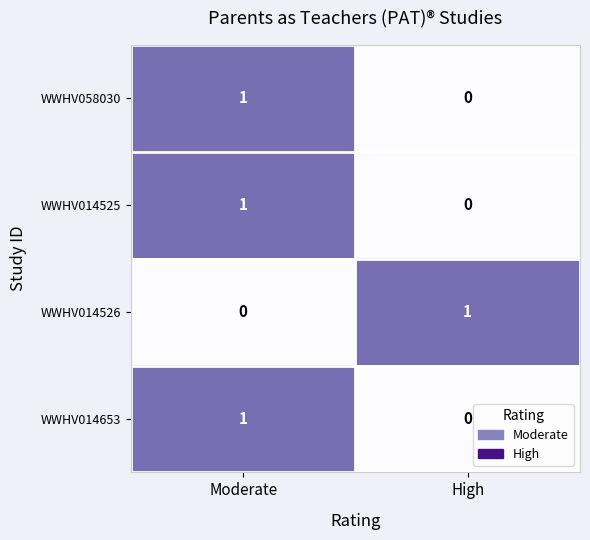

True or false: WWHV014525 has a value of 0 at Moderate.

False